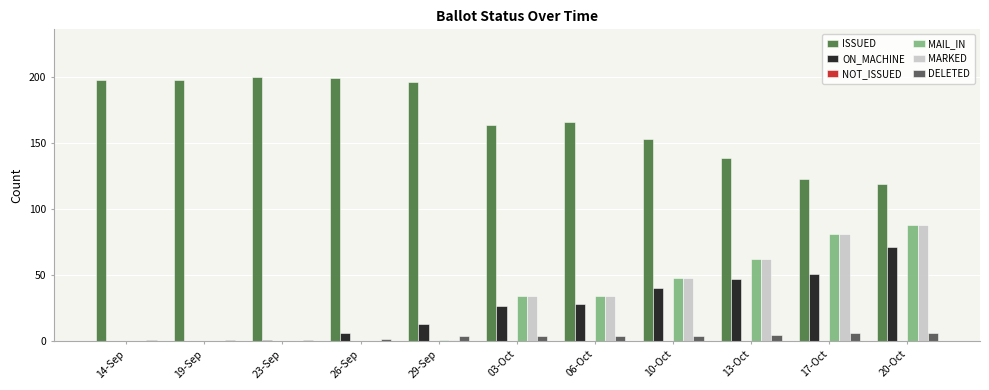

What is the sum of all MARKED values?

348